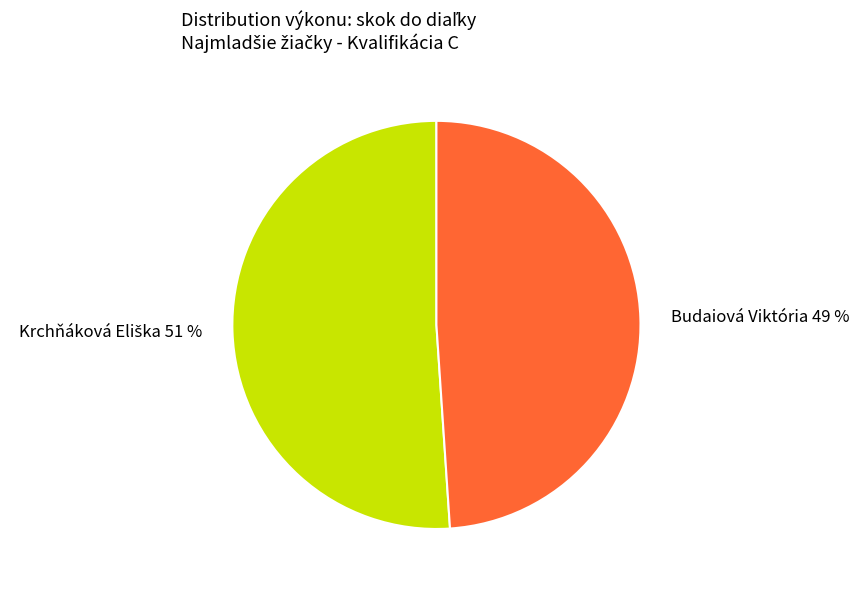

Which category has the smallest portion of the pie?

Budaiová Viktória